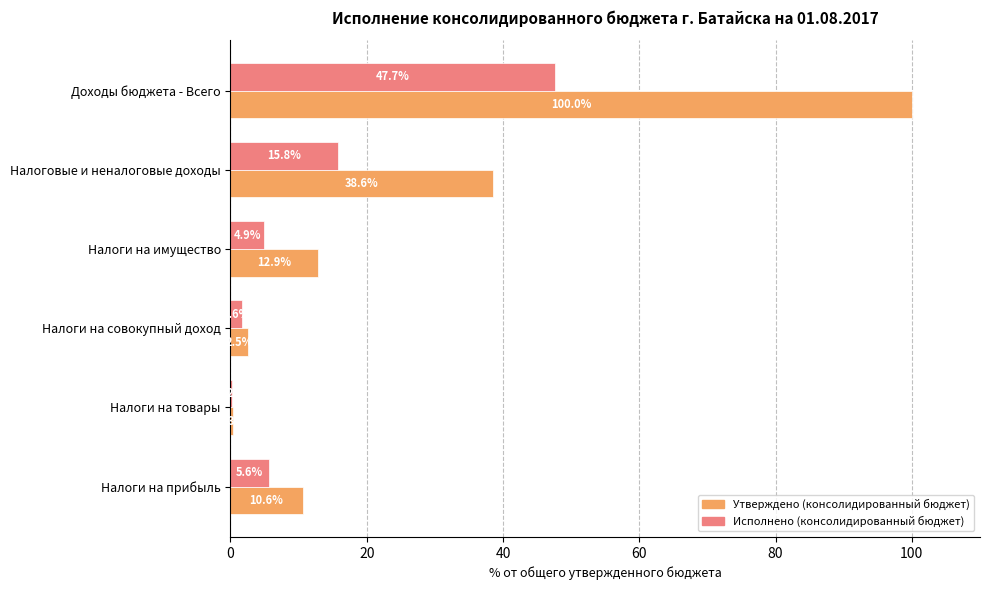

Which label corresponds to the largest value in the chart?

Доходы бюджета - Всего